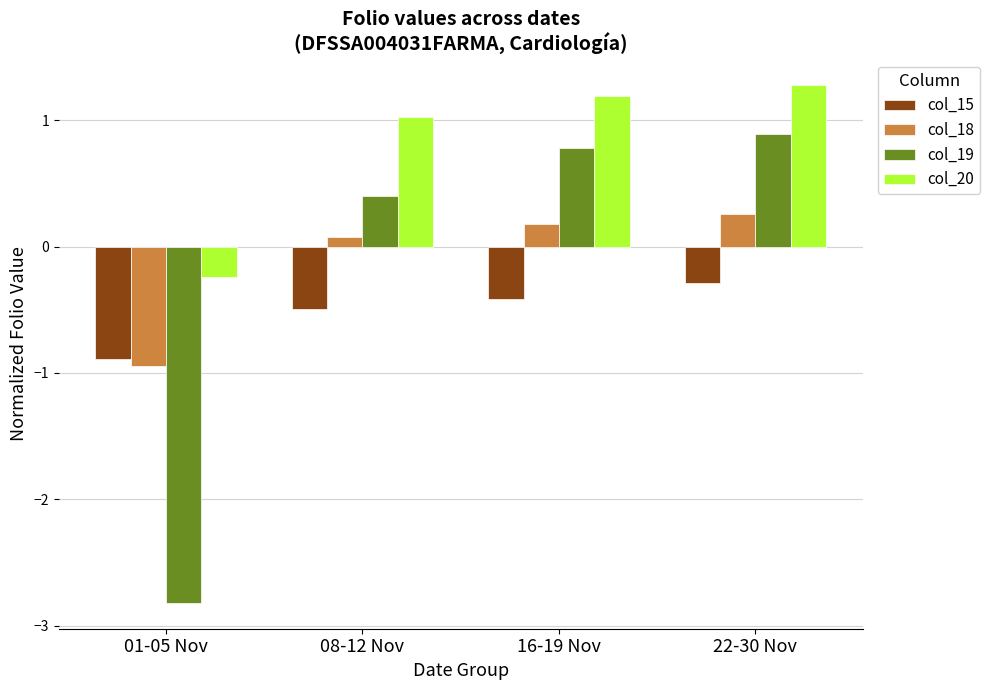

How many bars are there in each group?

4